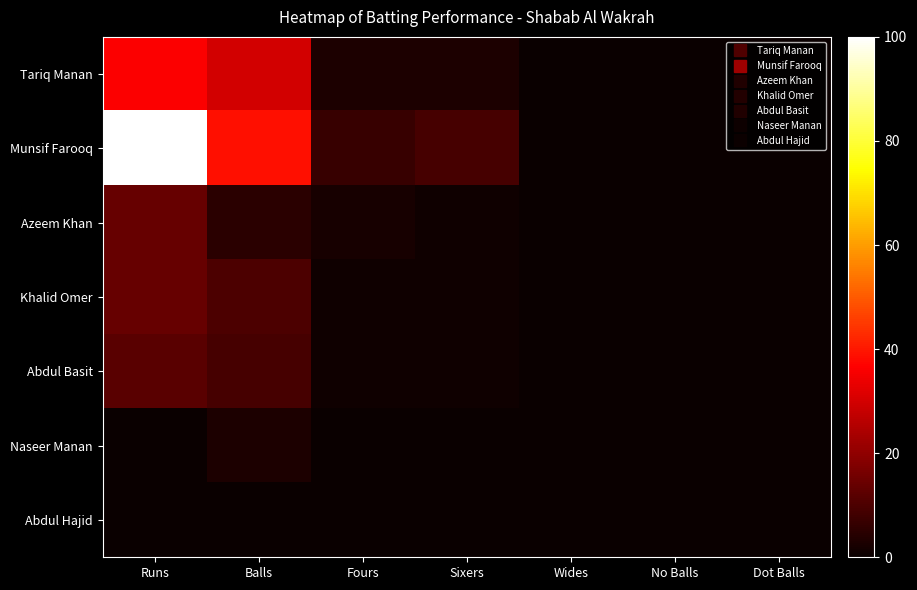

Which has a higher value, Sixers or Wides?

Sixers